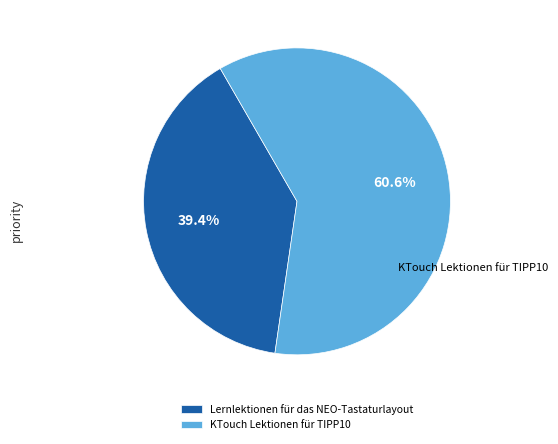

What percentage do KTouch Lektionen für TIPP10 and Lernlektionen für das NEO-Tastaturlayout together represent?

100.0%